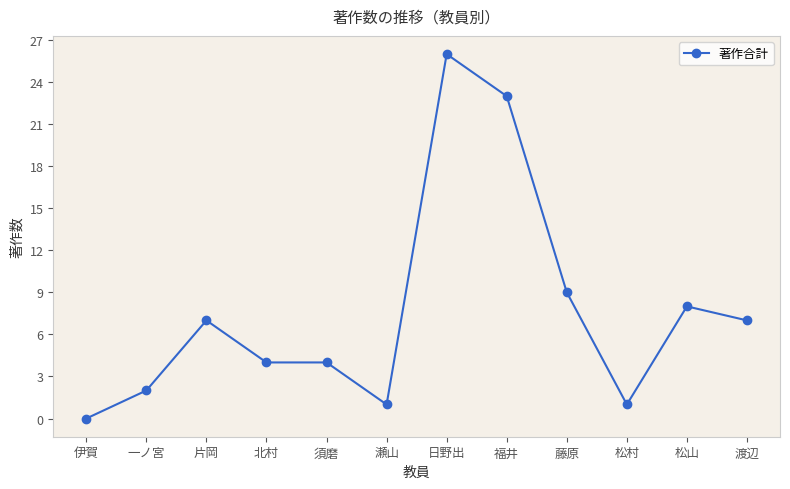

At which category does the chart reach its minimum across all series?

伊賀